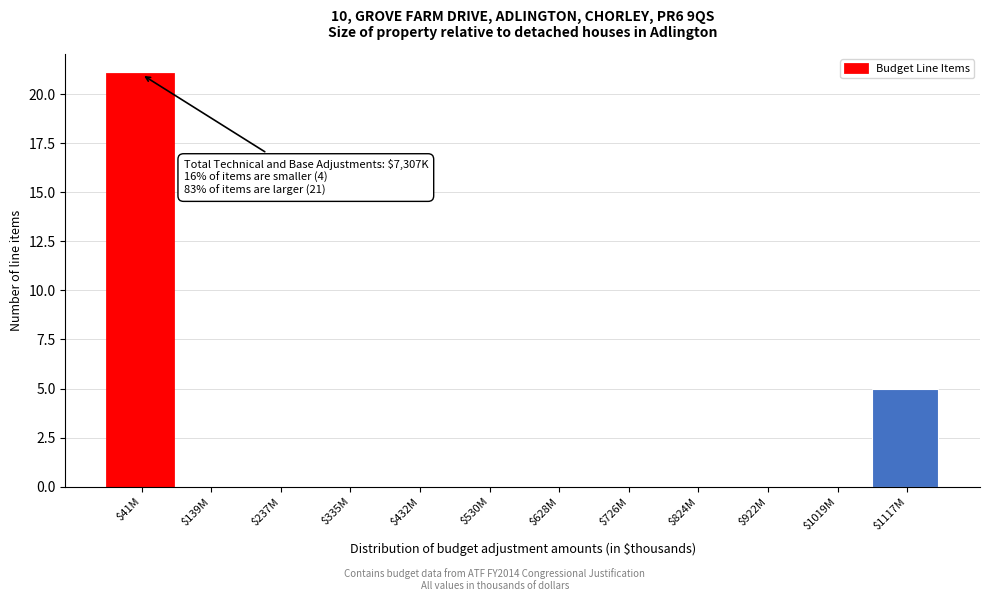

The value at $139M is 0. True or false?

True